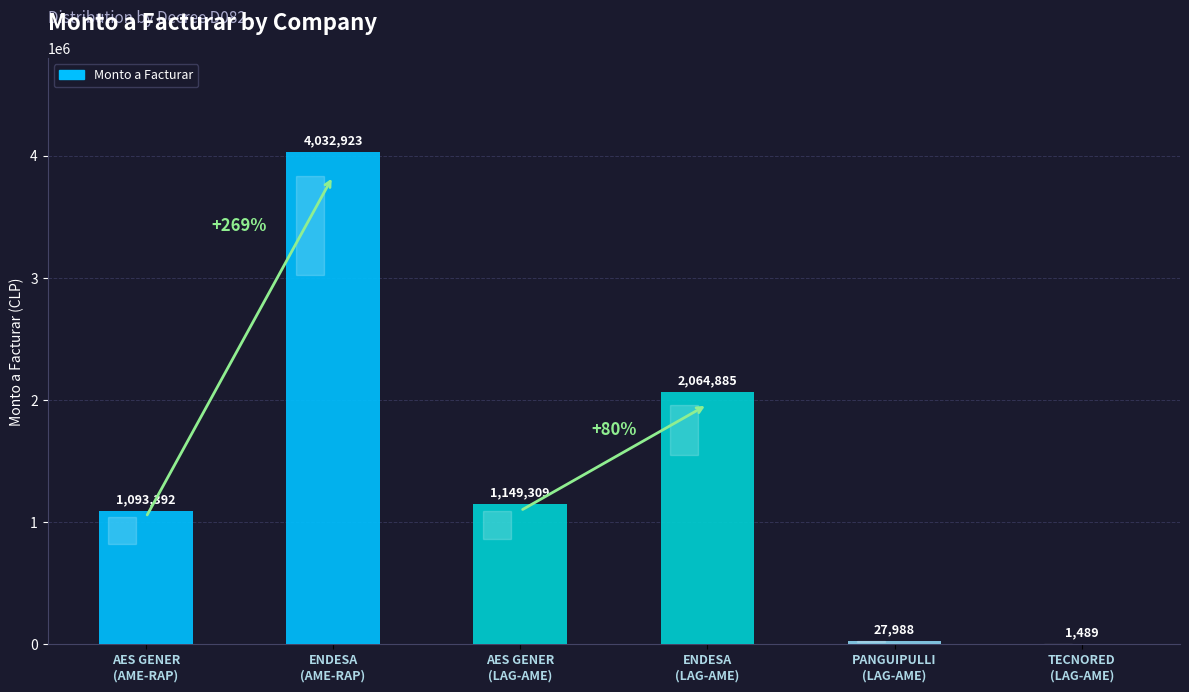

Reading left to right, transcribe all the data shown in this chart.

AES GENER
(AME-RAP)=1093392	ENDESA
(AME-RAP)=4032923	AES GENER
(LAG-AME)=1149309	ENDESA
(LAG-AME)=2064885	PANGUIPULLI
(LAG-AME)=27988	TECNORED
(LAG-AME)=1489